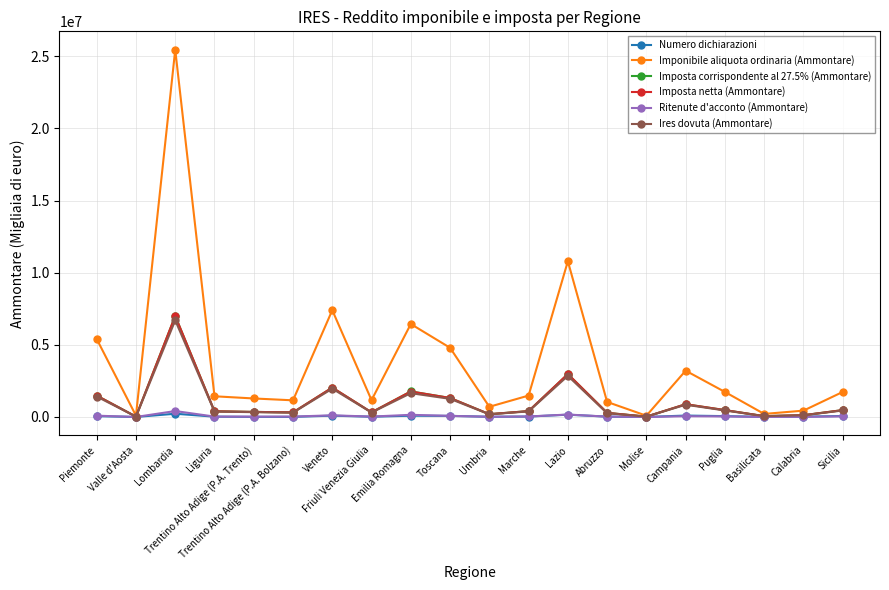

What is the label of the 12th point from the right?

Emilia Romagna